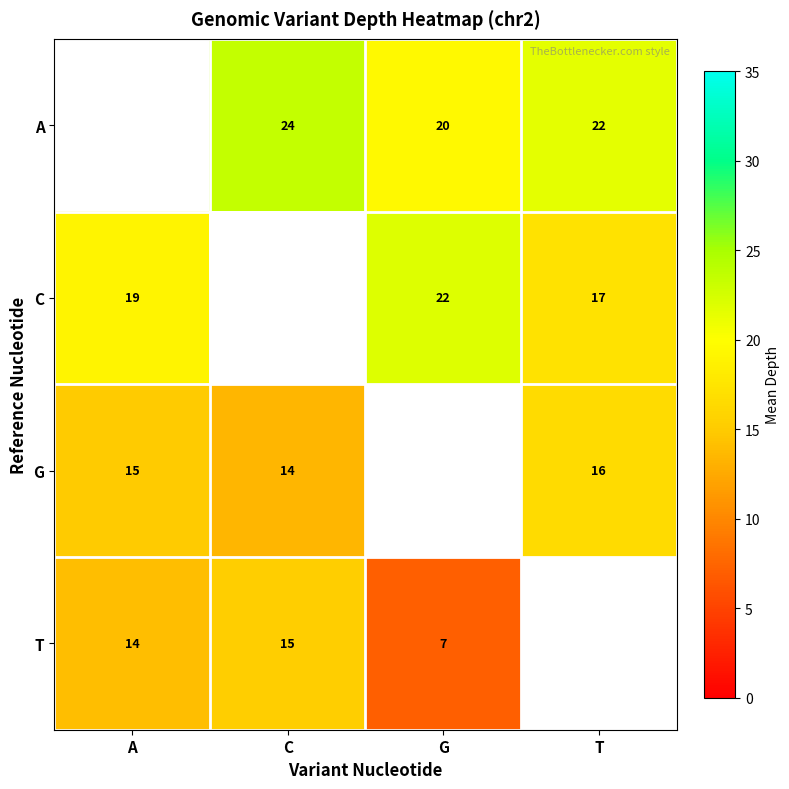

What is the sum of the T values at G and A?

21.0